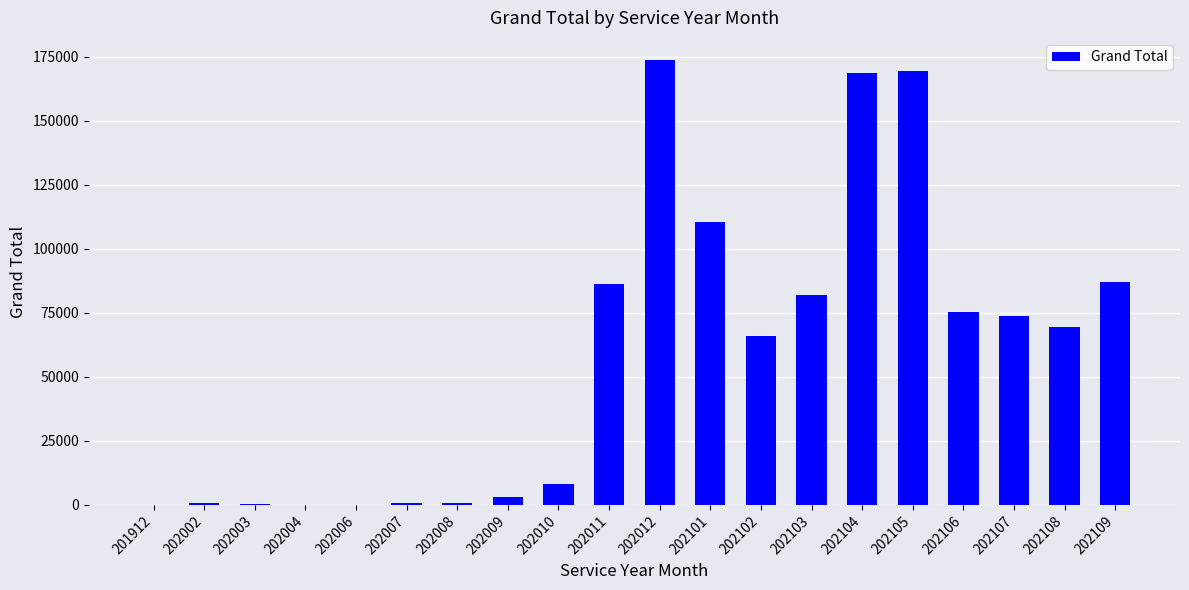

True or false: the data shows 8172.7 at 202010.

True